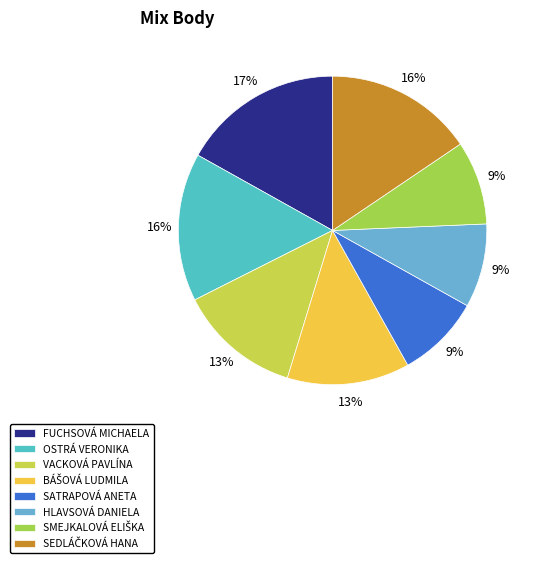

Which slice is the largest?

Fuchsová Michaela